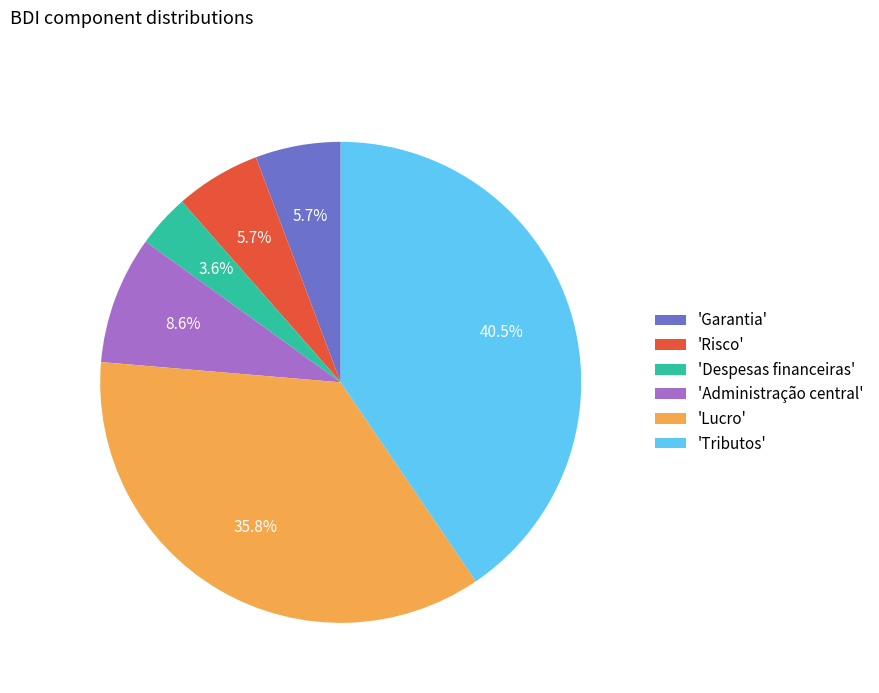

Is 'Lucro' the majority of the pie?

No